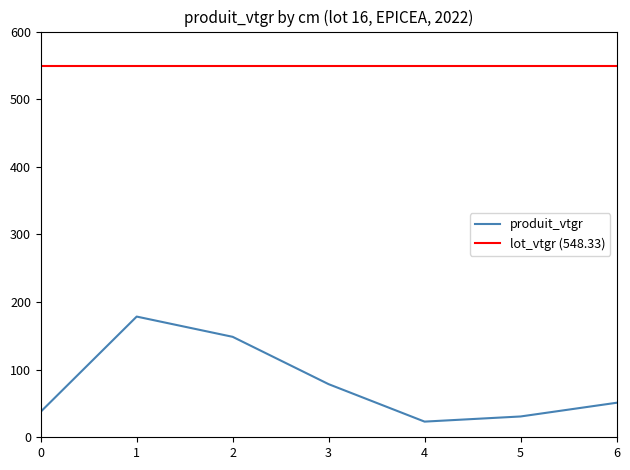

True or false: produit_vtgr has a value of 51.0 at 6.

True